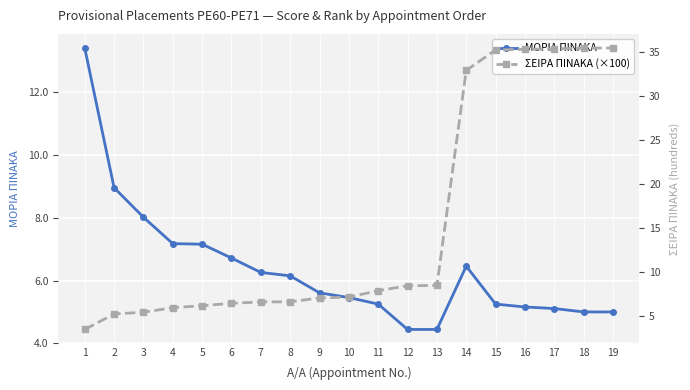

How many values in the ΜΟΡΙΑ ΠΙΝΑΚΑ series are below 5?

2